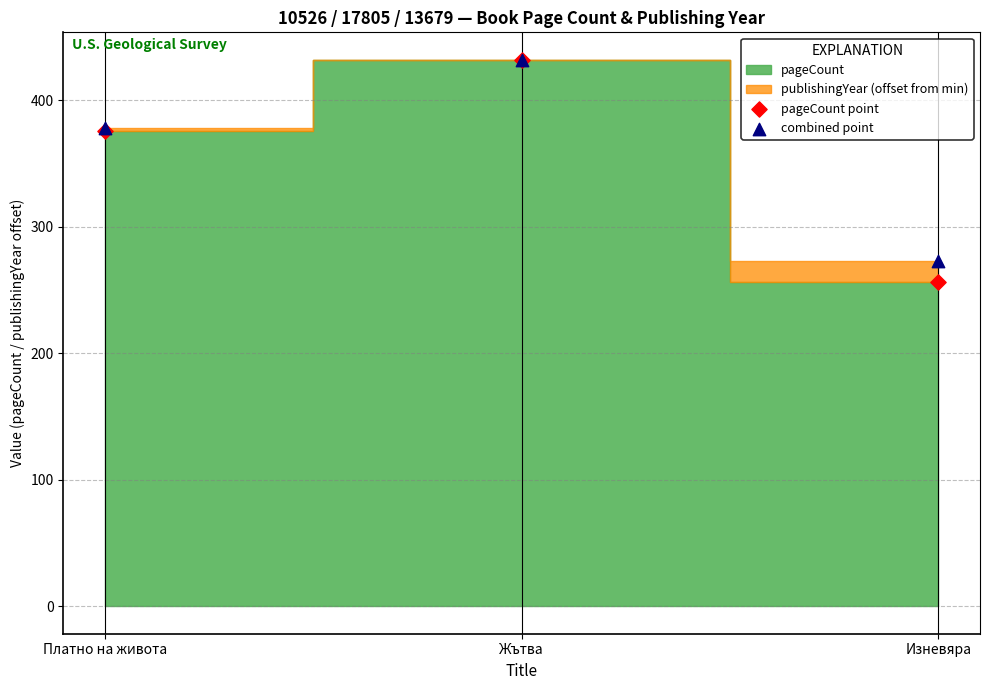

Which series has the widest spread of Y values?

pageCount point